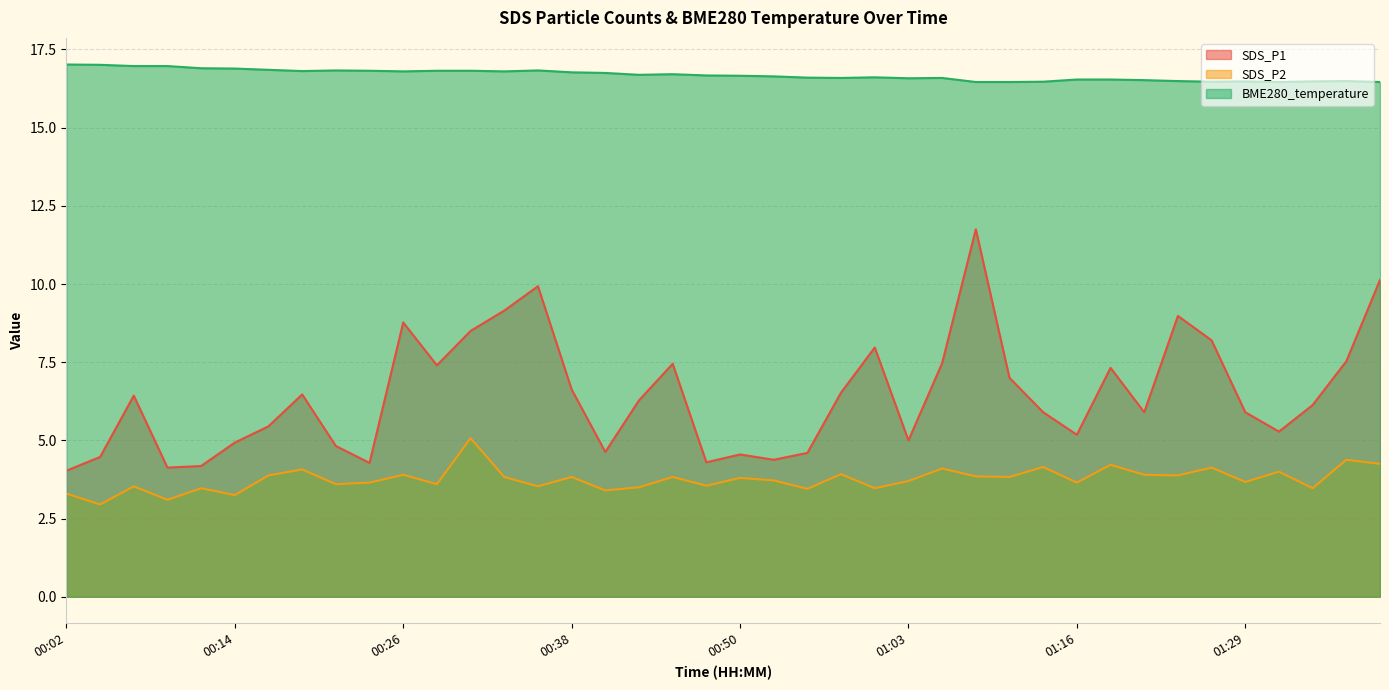

True or false: SDS_P1 and BME280_temperature cross at least once.

False